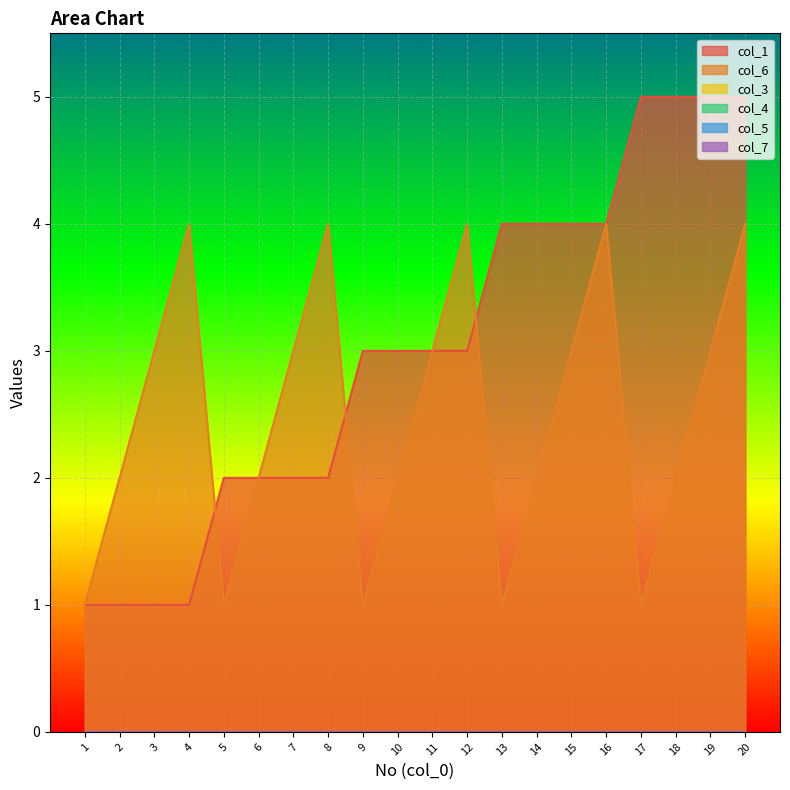

True or false: col_4 has more than 1 points higher than both neighbors.

False